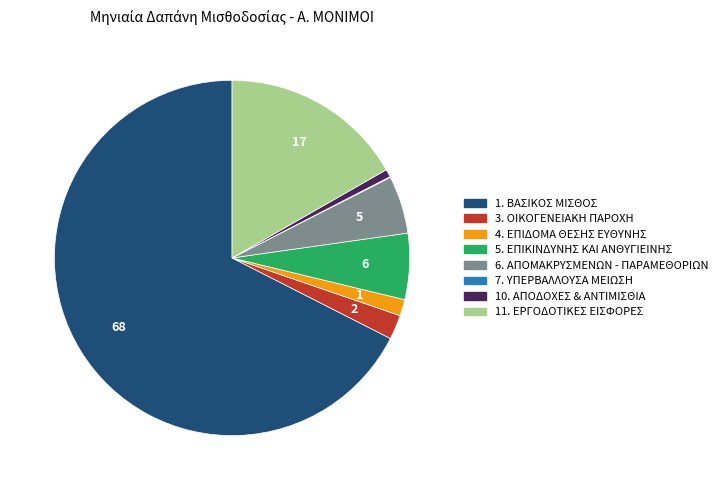

Which category accounts for the majority?

1. ΒΑΣΙΚΟΣ ΜΙΣΘΟΣ